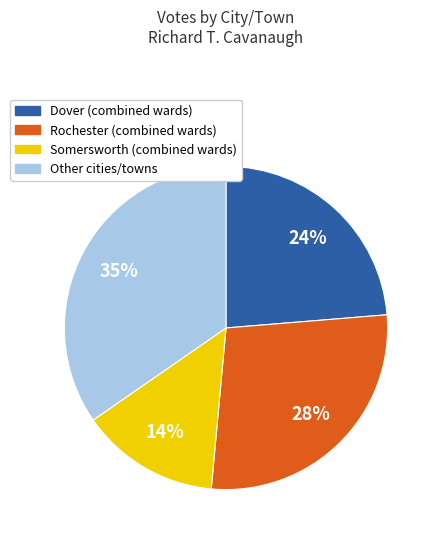

Is there a majority slice in this chart?

No